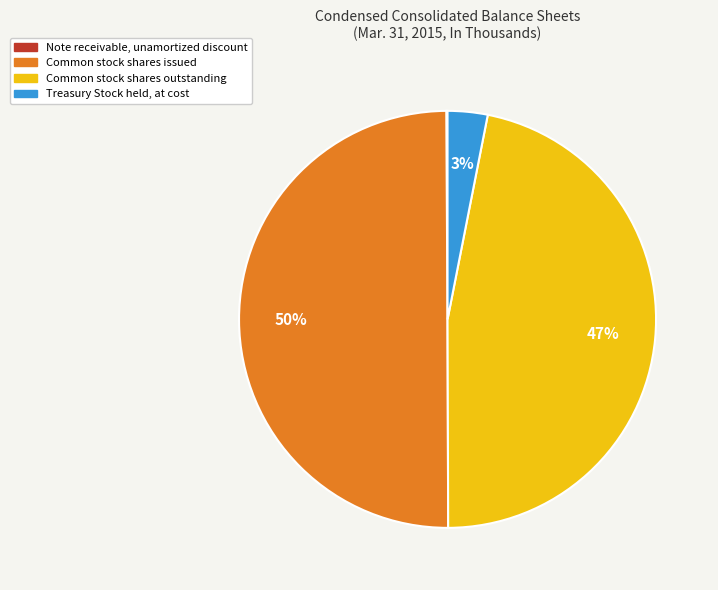

Is it true that Treasury Stock held, at cost is 3% of the pie?

True